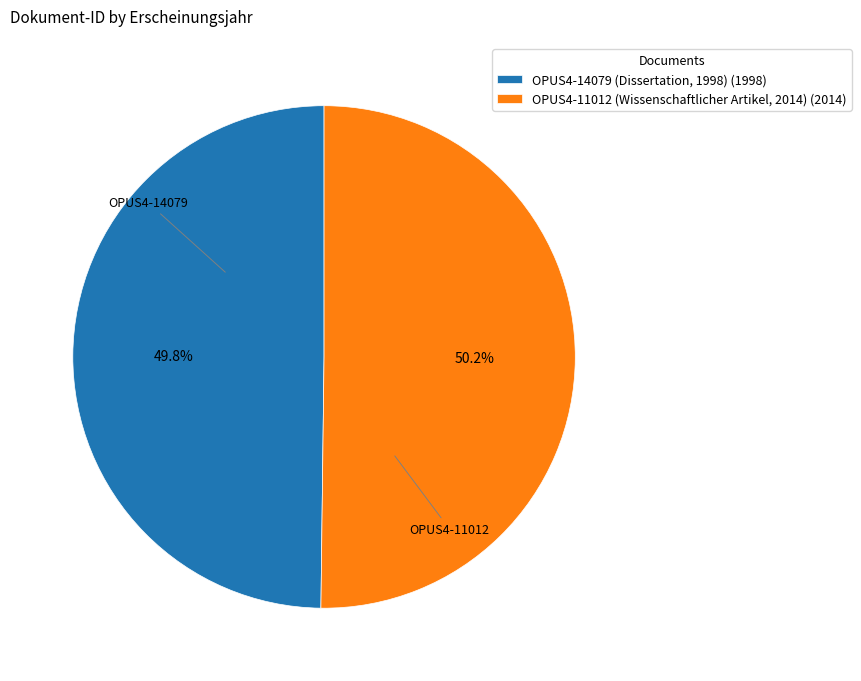

Rank the categories by value from highest to lowest.

OPUS4-11012 (Wissenschaftlicher Artikel, 2014), OPUS4-14079 (Dissertation, 1998)